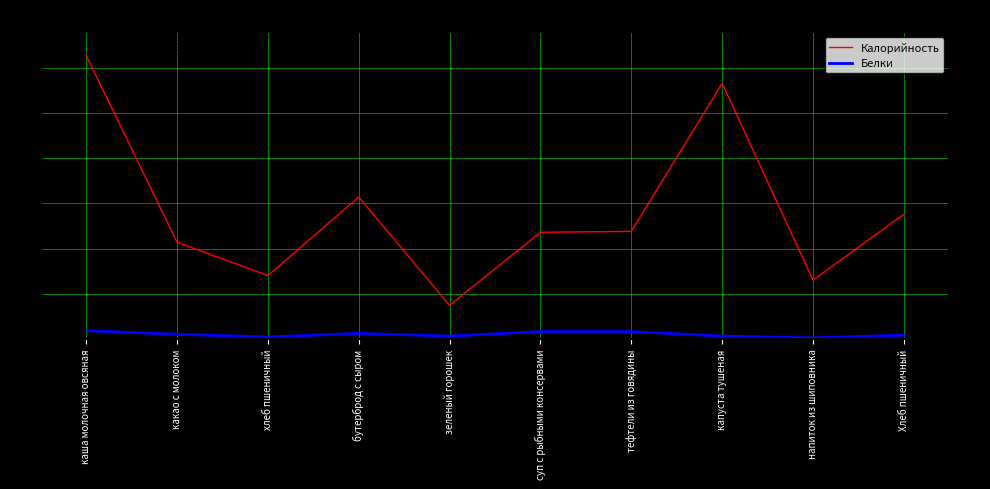

Which series changed the most between хлеб пшеничный and бутерброд с сыром?

Калорийность